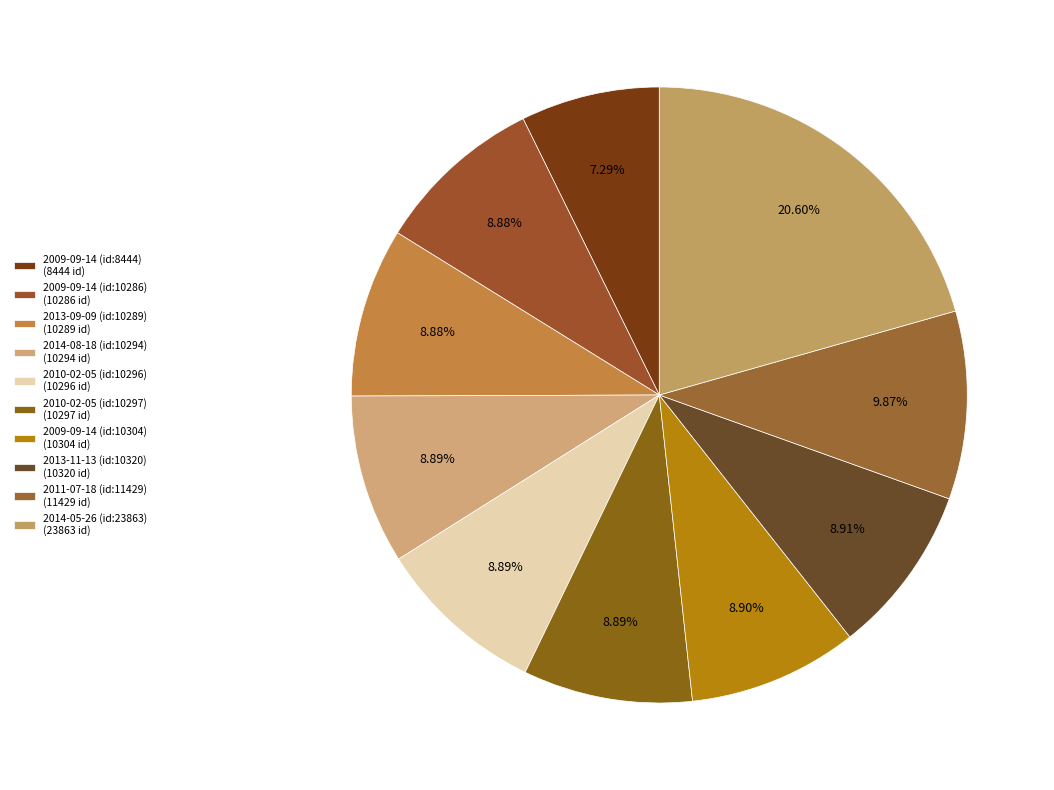

How many slices are in this pie chart?

10